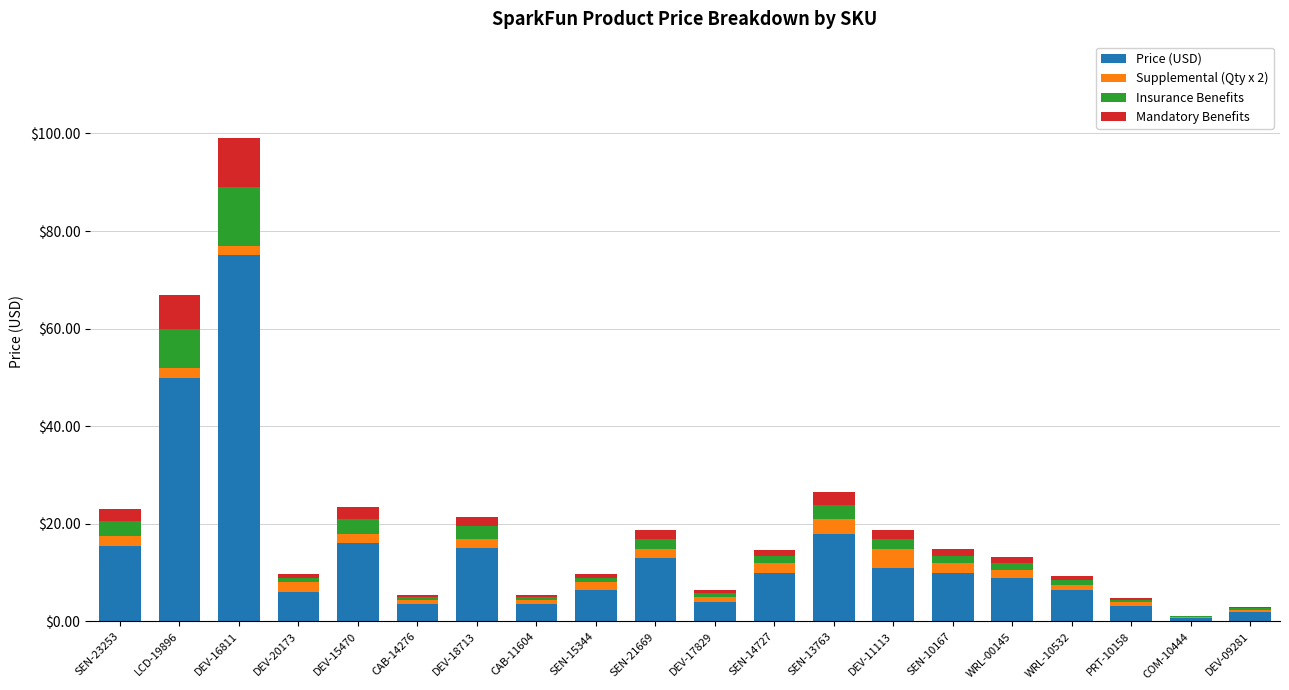

How many data points does each series have?

20